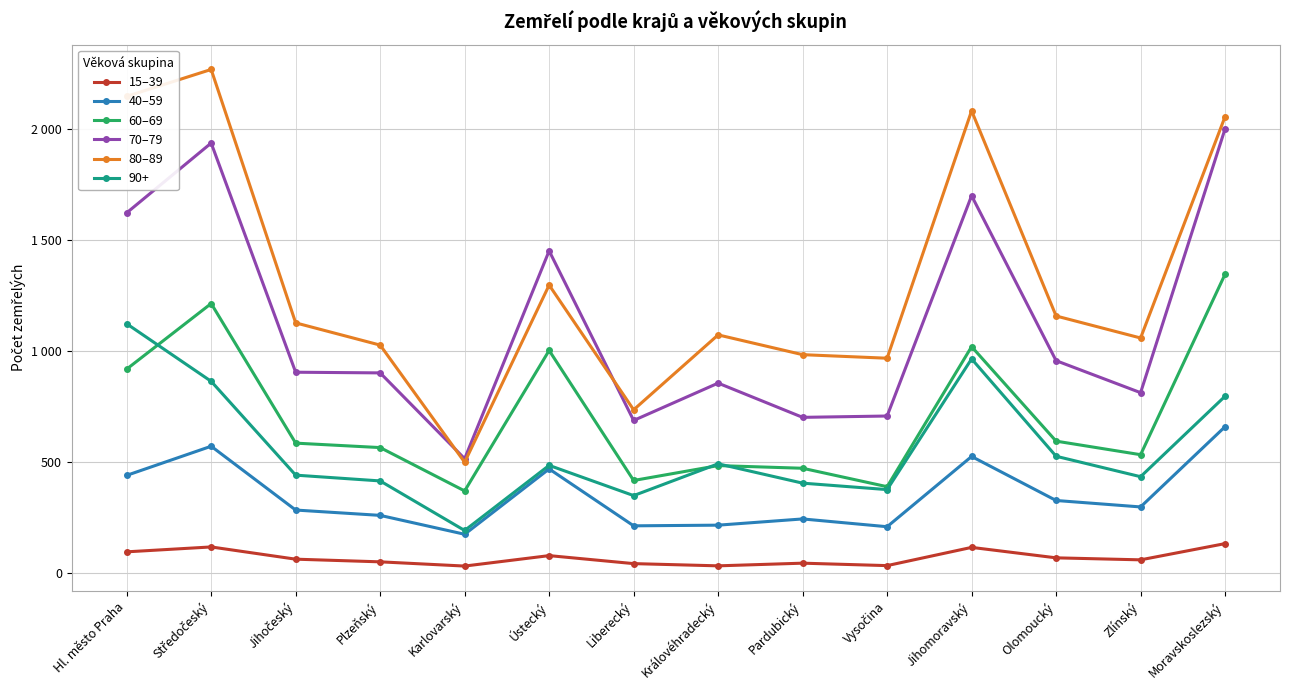

What is the label of the 7th point from the right?

Královéhradecký